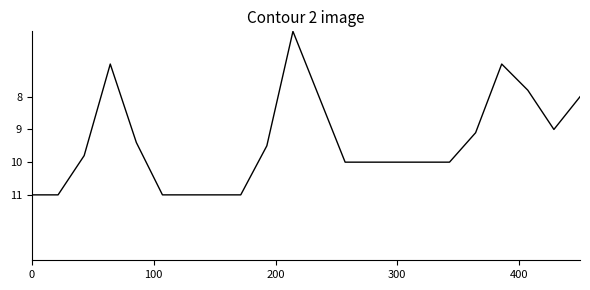

What is the difference between the maximum and minimum values?

5.0